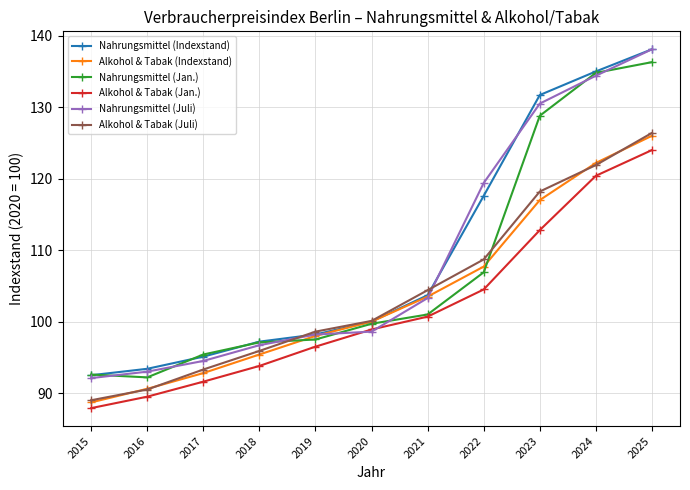

True or false: Nahrungsmittel (Indexstand) has a value of 95.1 at 2017.

True